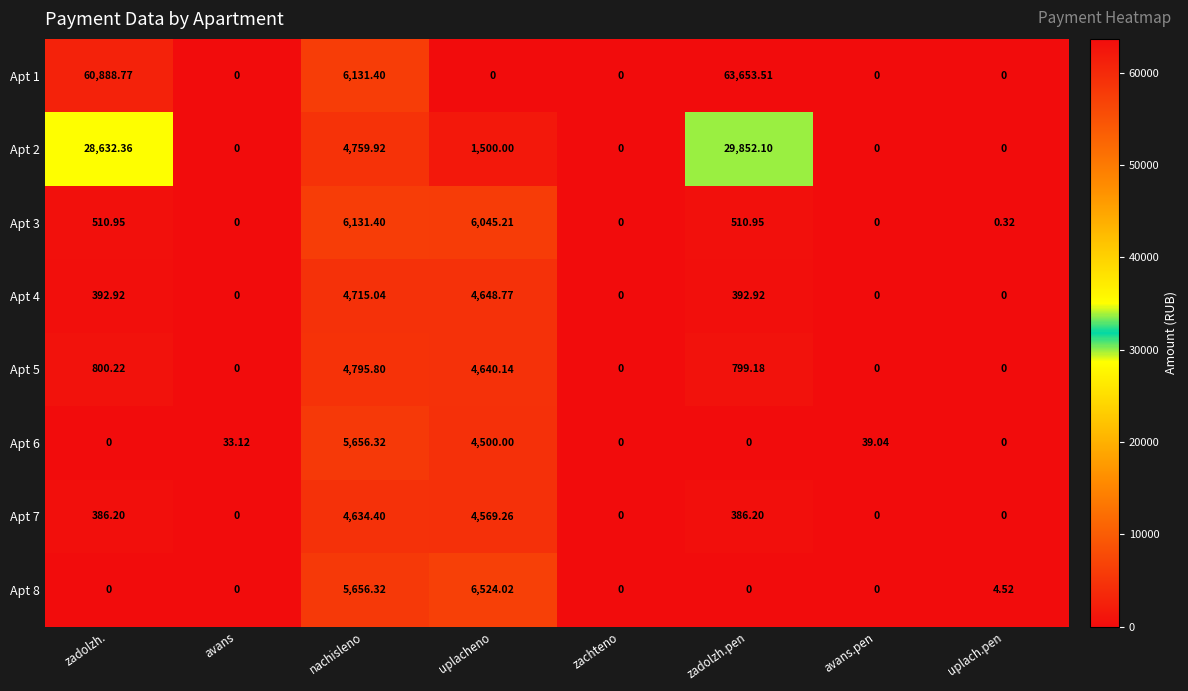

At which label is Apt 2 closest to 14926?

nachisleno